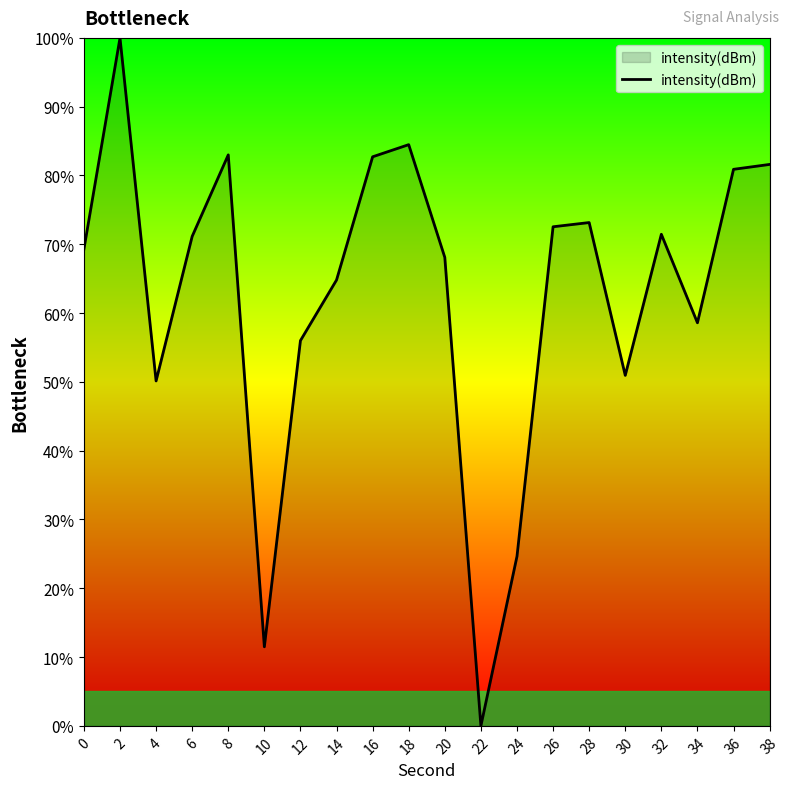

What is the maximum value shown in the chart?

100.0